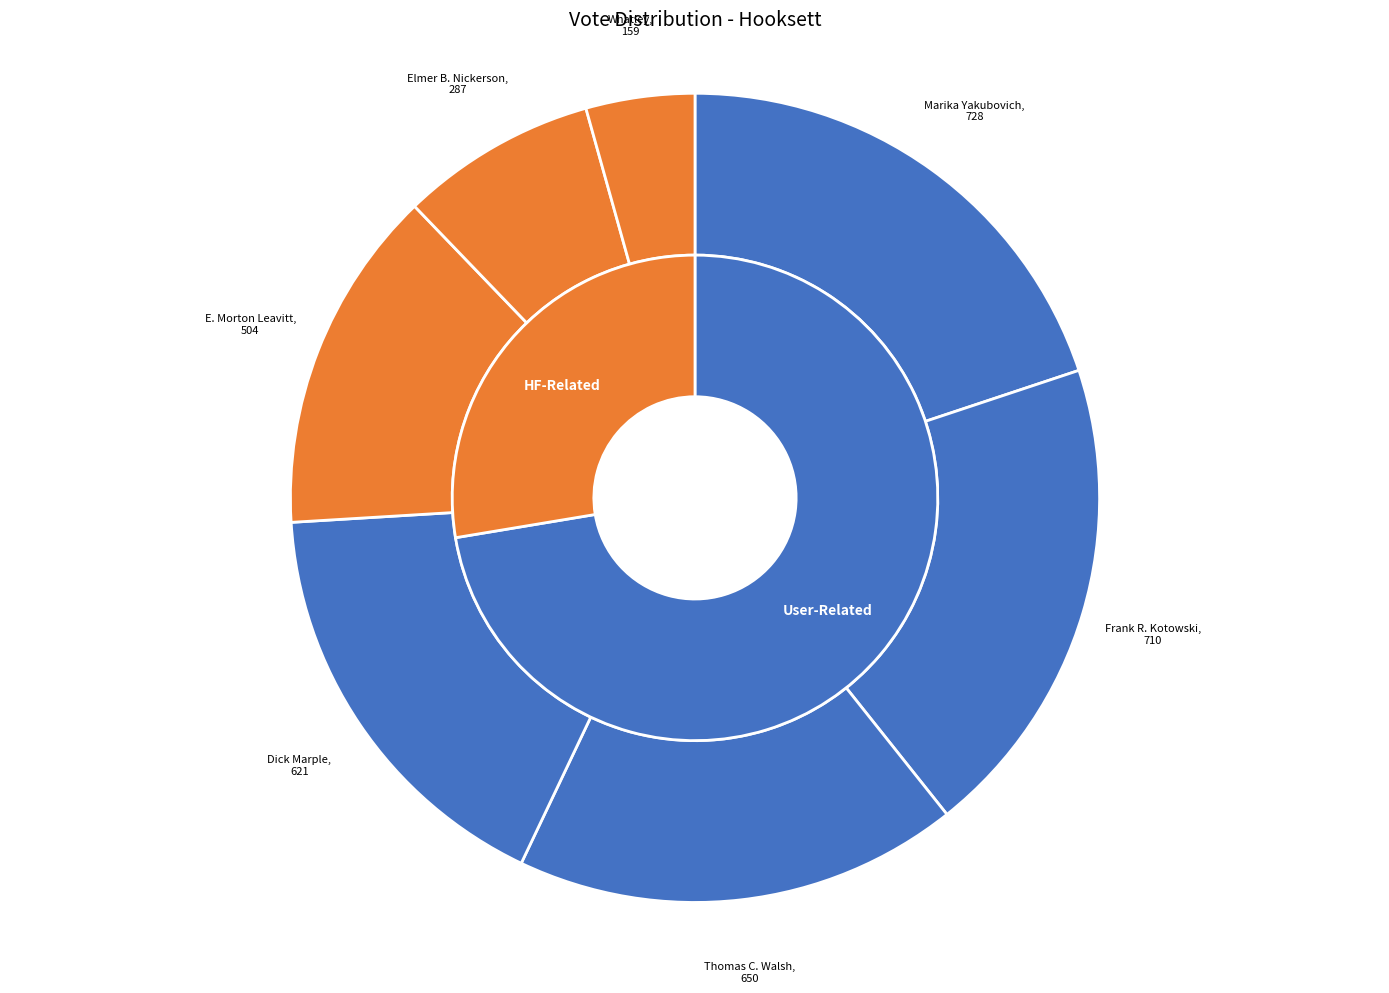

Is Whatley the majority of the pie?

No